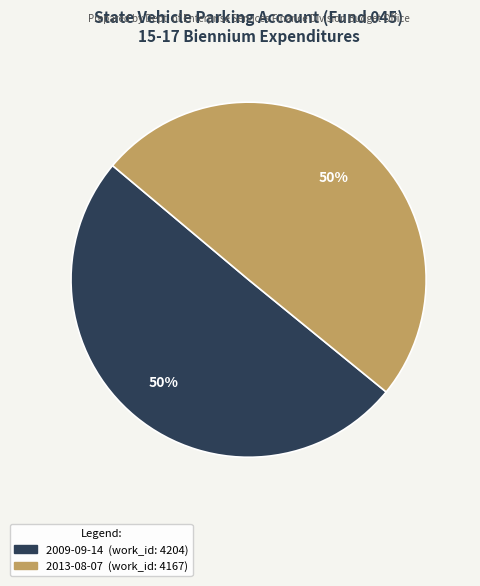

Count the number of slices in the pie.

2